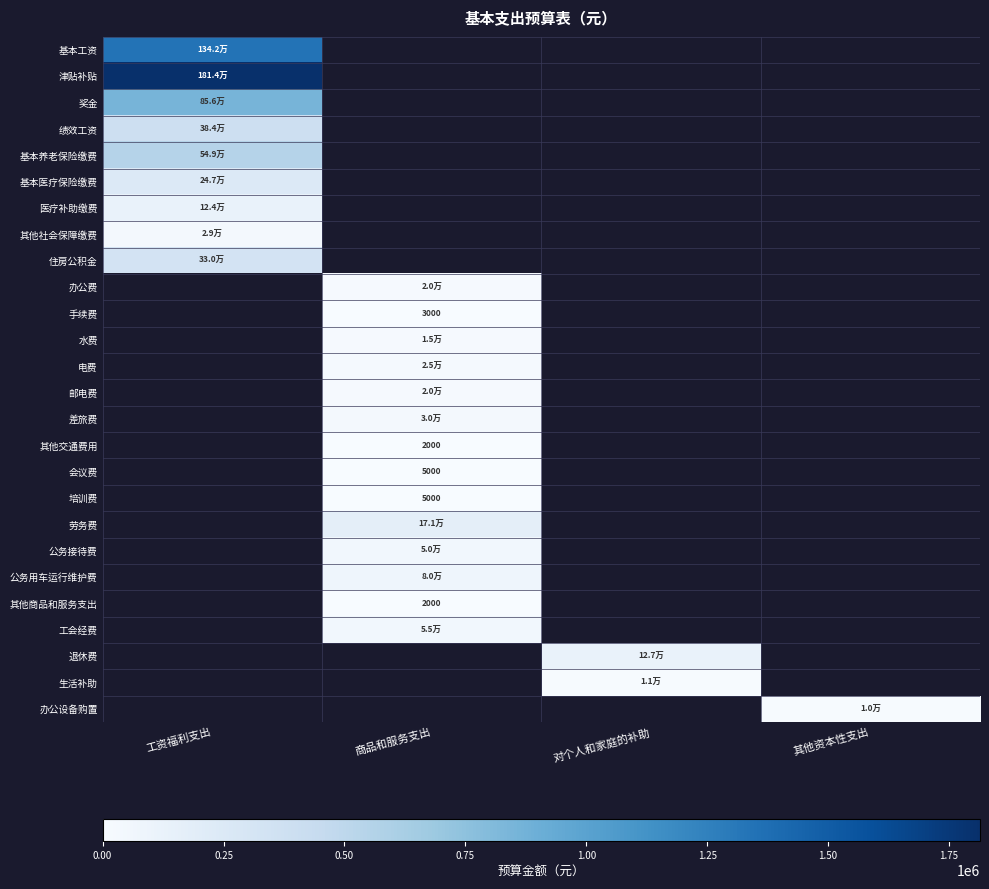

What is the minimum value shown in the chart?

2000.0